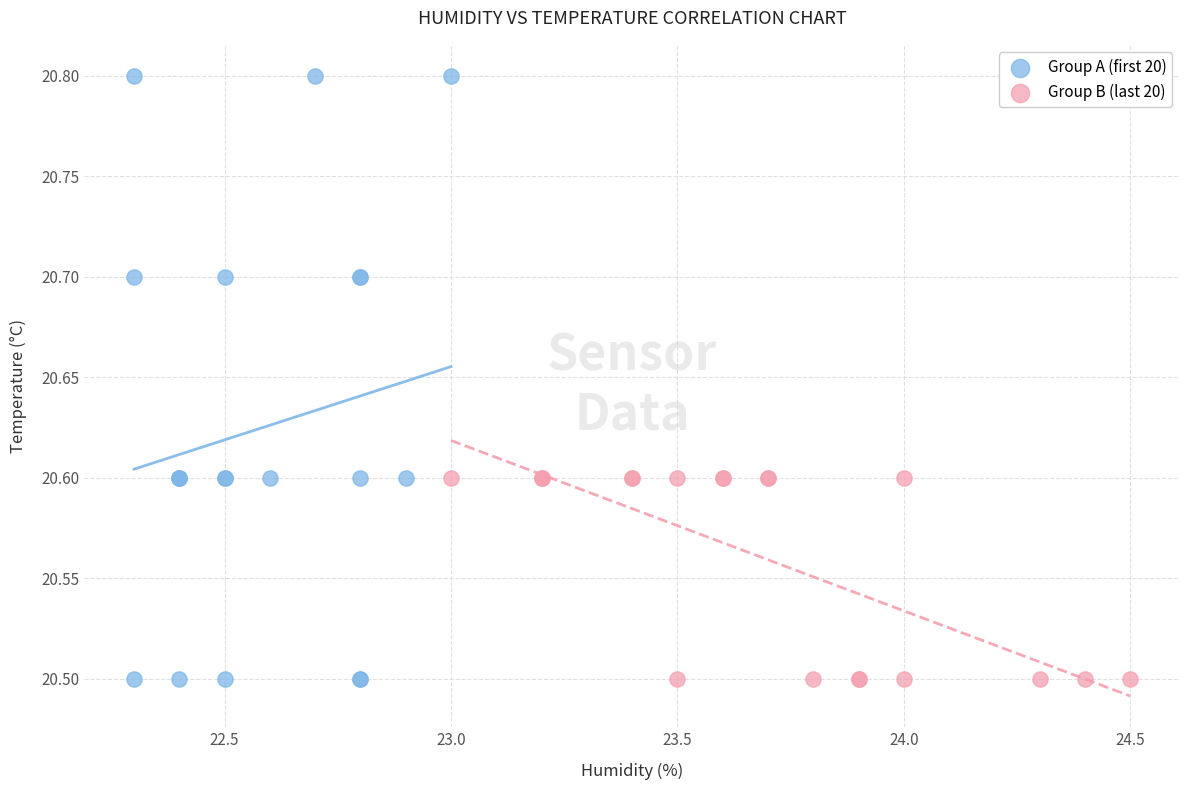

Which series has the largest Y range (max minus min)?

Group A (first 20)